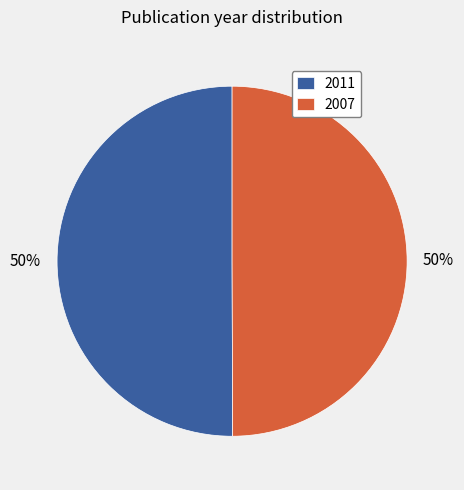

What is the ratio of the value at 2007 to the value at 2011?

1.0